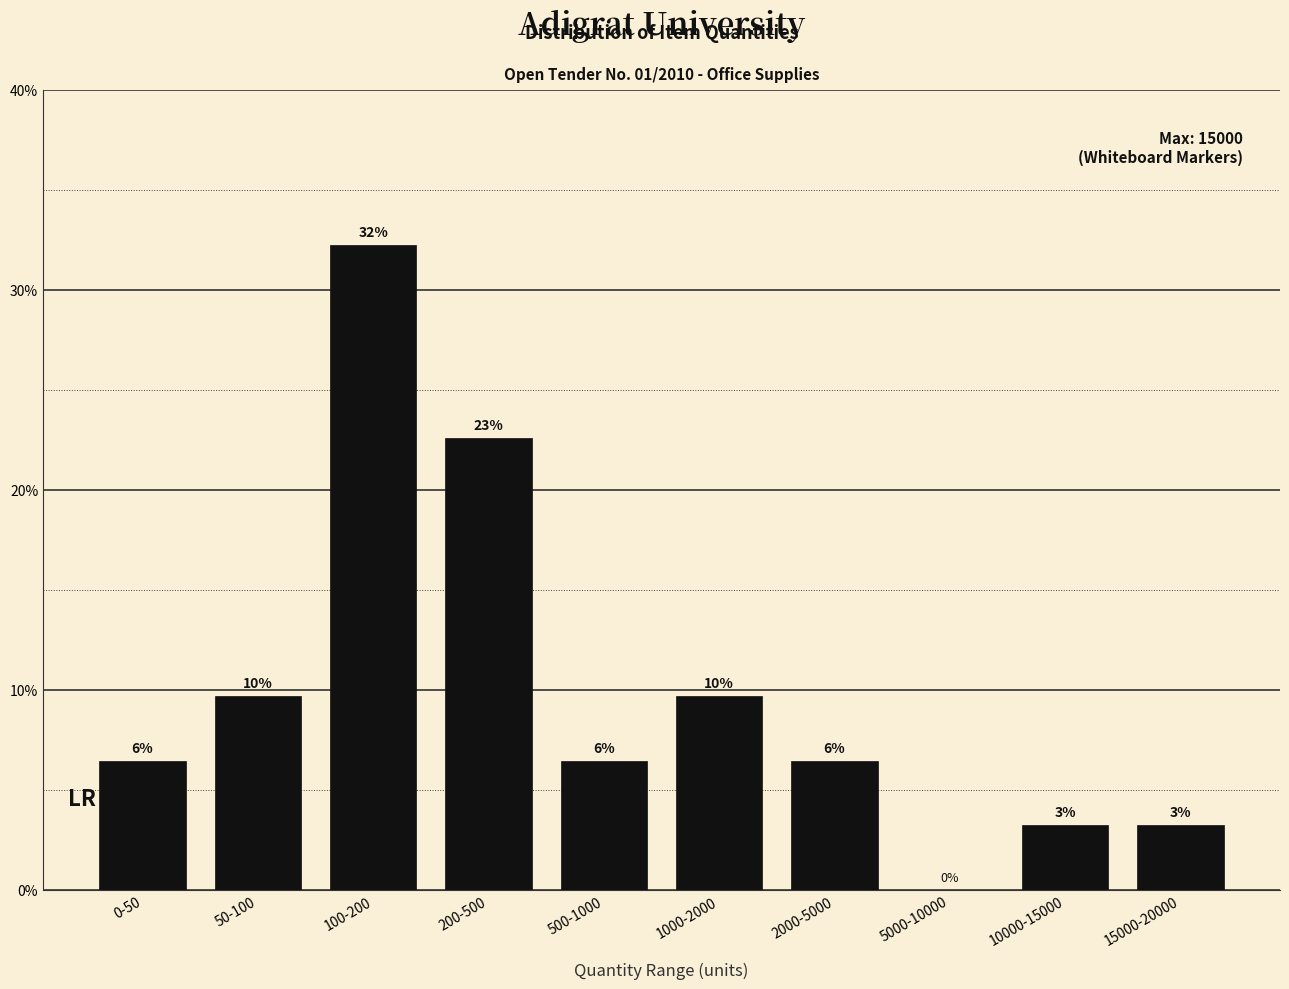

Are the bars horizontal?

No